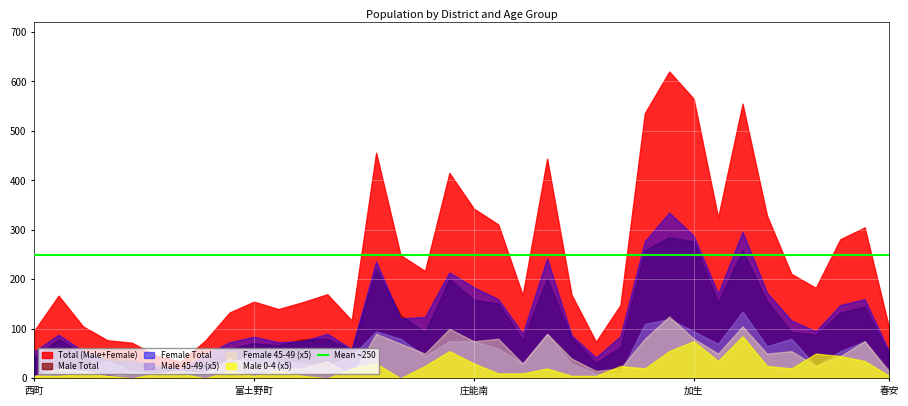

At which category does the chart reach its minimum across all series?

北魚町